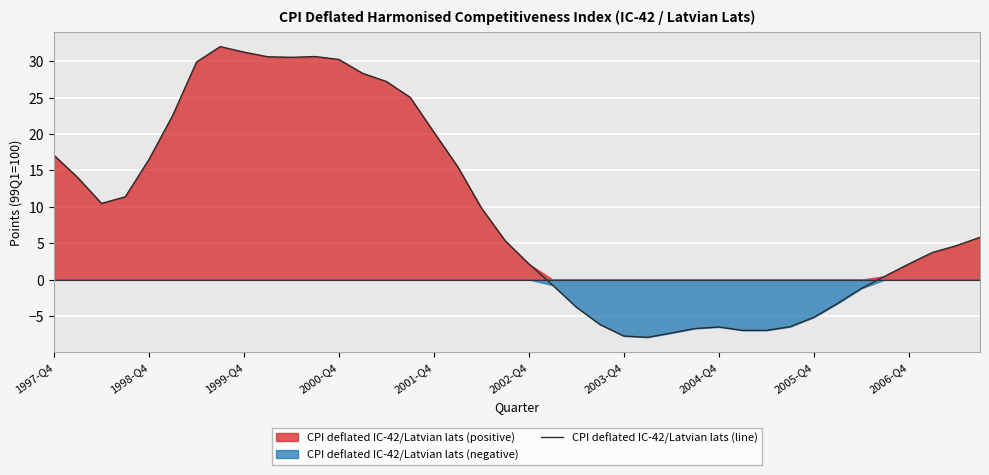

Reading left to right, what are all the values shown in this chart?

17.1	14.0	10.5	11.4	16.5	22.6	29.9	32.0	31.2	30.6	30.5	30.6	30.2	28.3	27.2	25.0	20.2	15.5	9.8	5.3	2.1	-0.8	-3.8	-6.2	-7.8	-7.9	-7.3	-6.7	-6.5	-7.0	-7.0	-6.5	-5.2	-3.3	-1.2	0.5	2.1	3.7	4.6	5.8